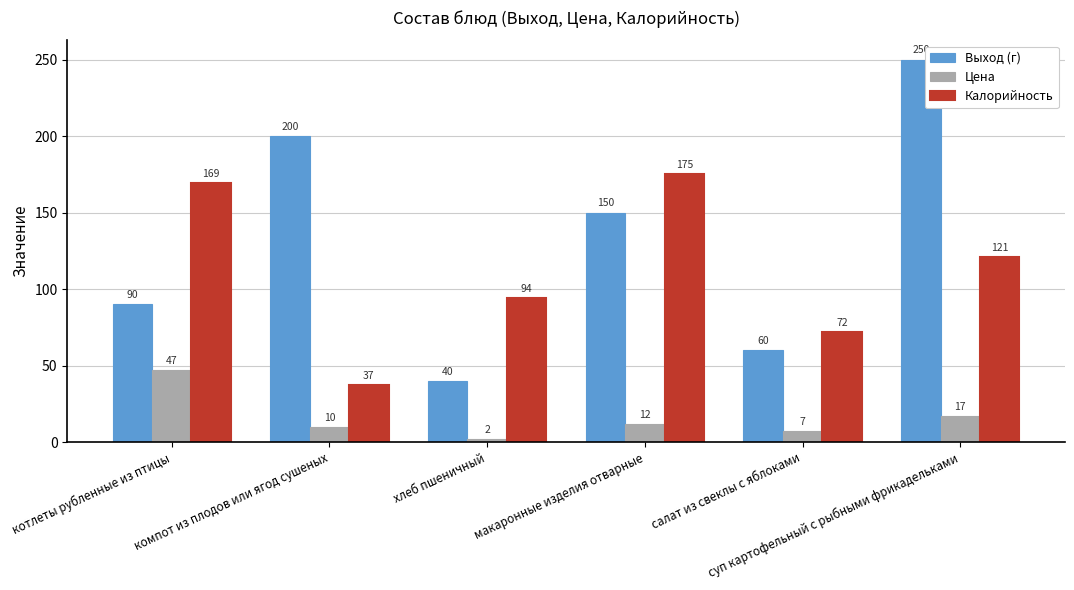

Does the chart contain stacked bars?

No